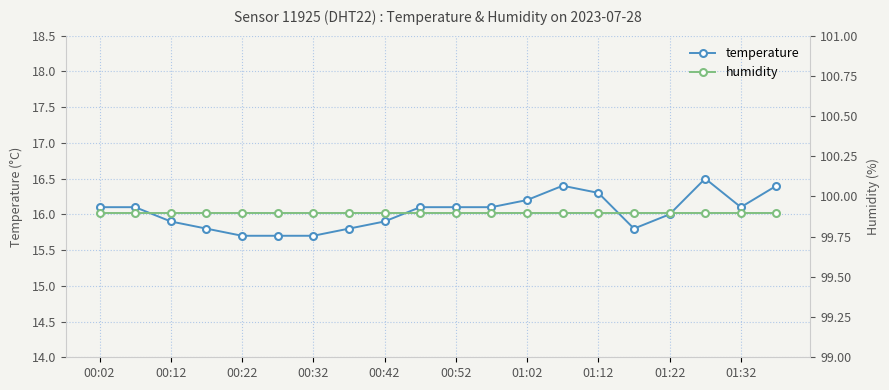

True or false: humidity and temperature cross at least once.

False